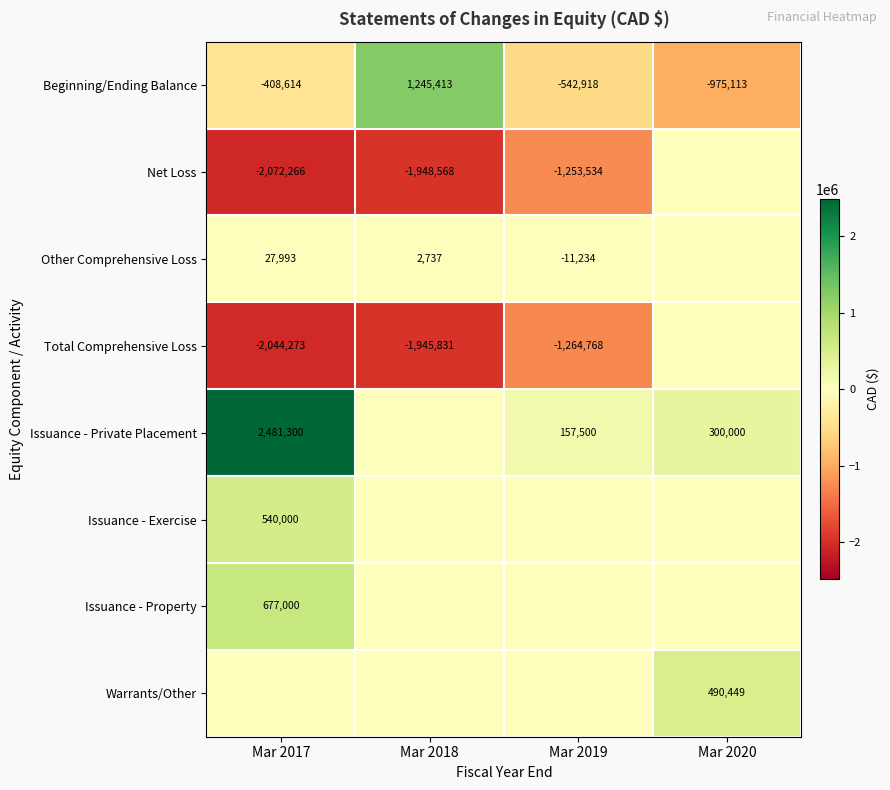

Between Mar 2019 and Mar 2018, which is larger?

Mar 2018